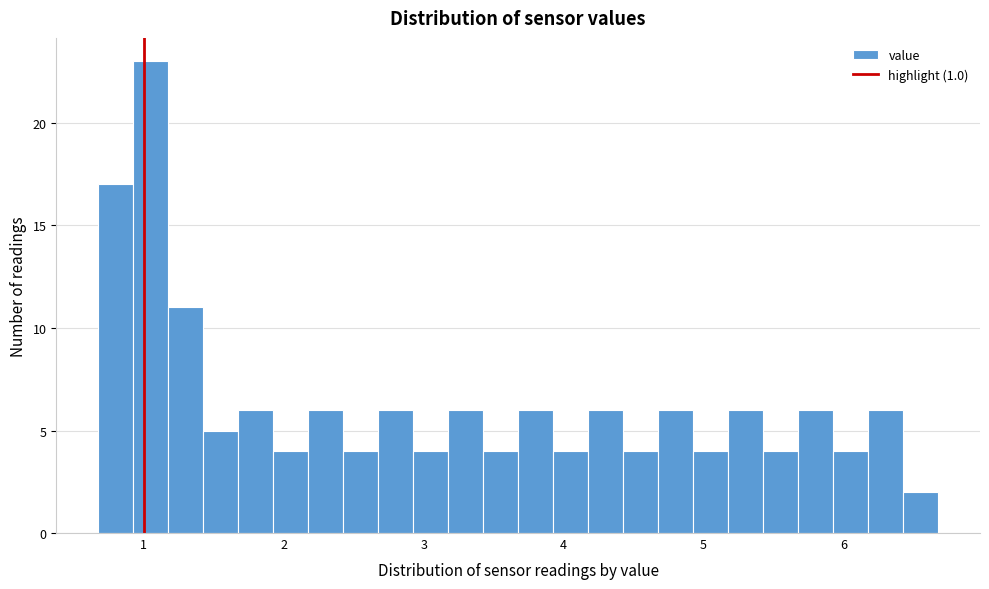

Read against the x-axis, roughly where is the centre of the tallest bar?

1.1